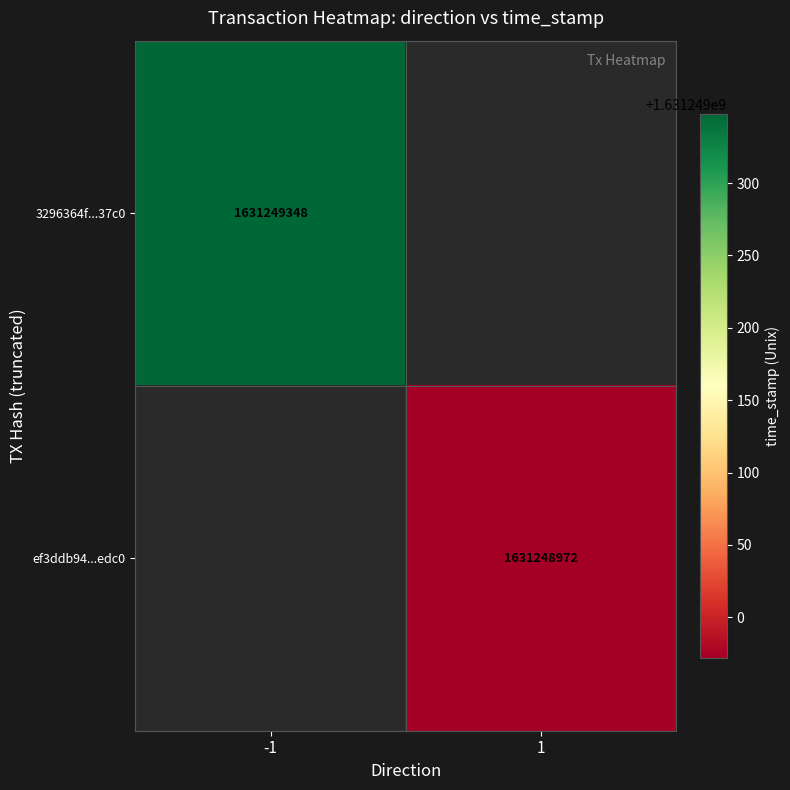

List the series in order of their peak value, lowest first.

ef3ddb94aa826ab993023a6caf5cae28c023edc, 3296364f5d46833d7244718b749096f624a37c0